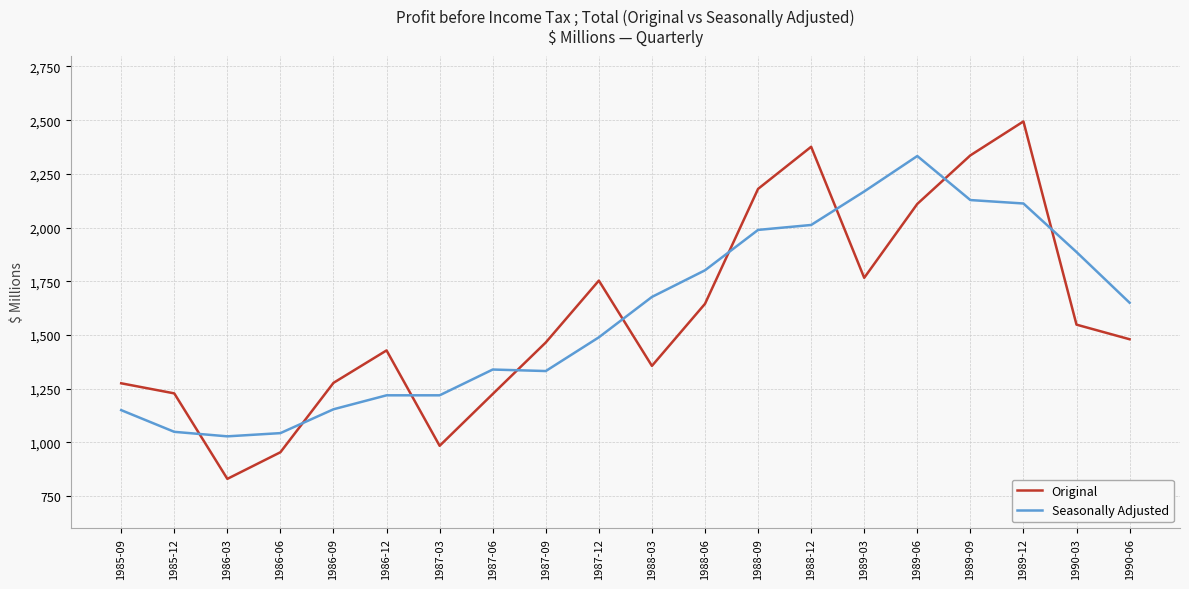

How many values in the Seasonally Adjusted series are below 1650?

10